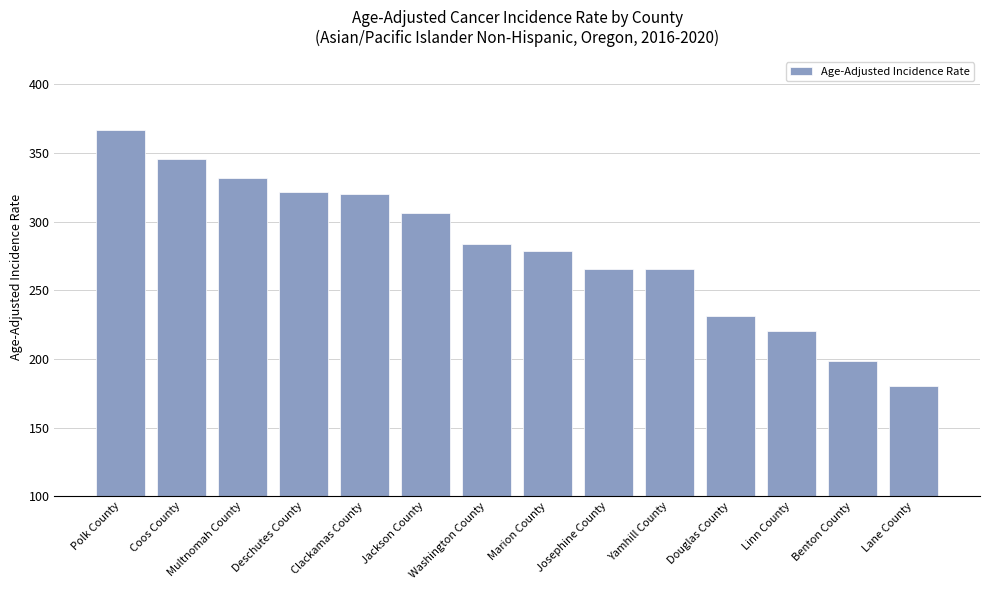

What is the average value?

279.7